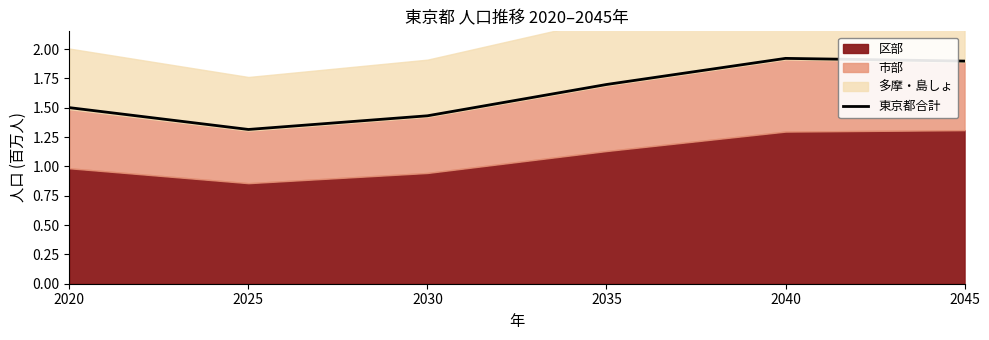

What is the value of the 2nd point from the left?

1.3